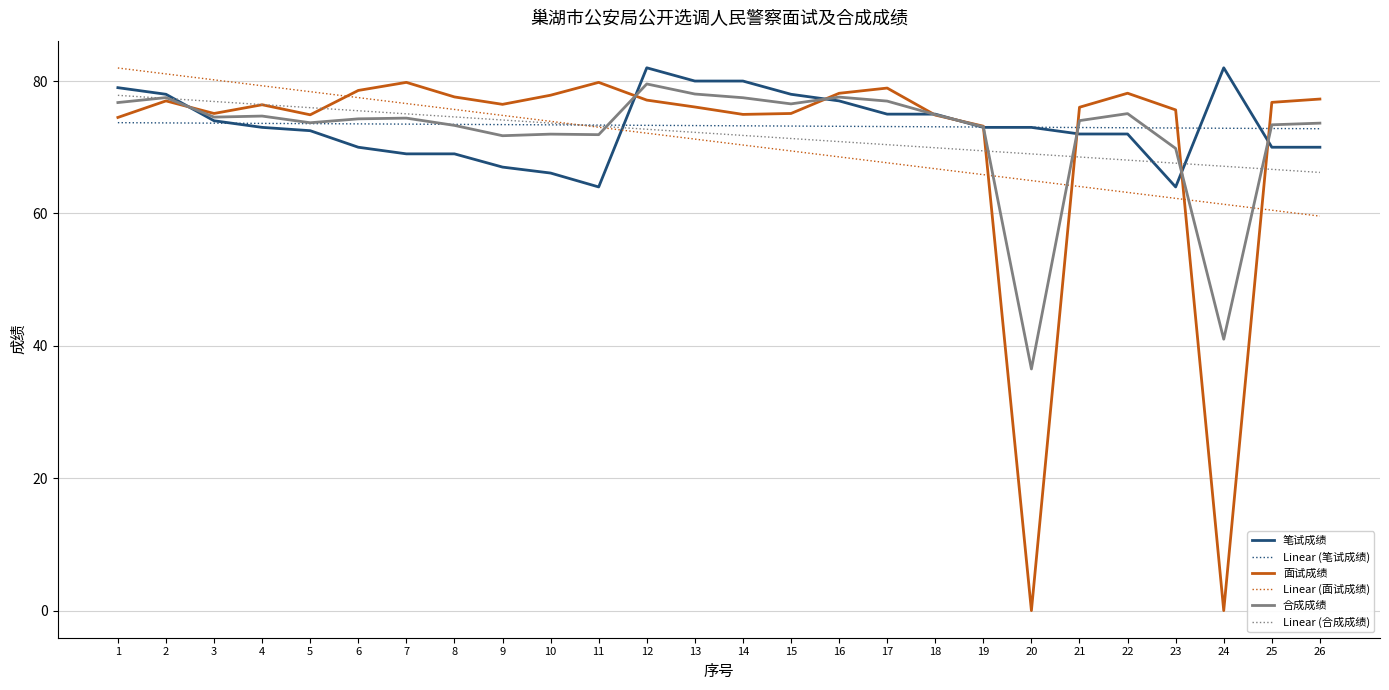

True or false: Linear (面试成绩) and 合成成绩 cross at least once.

True